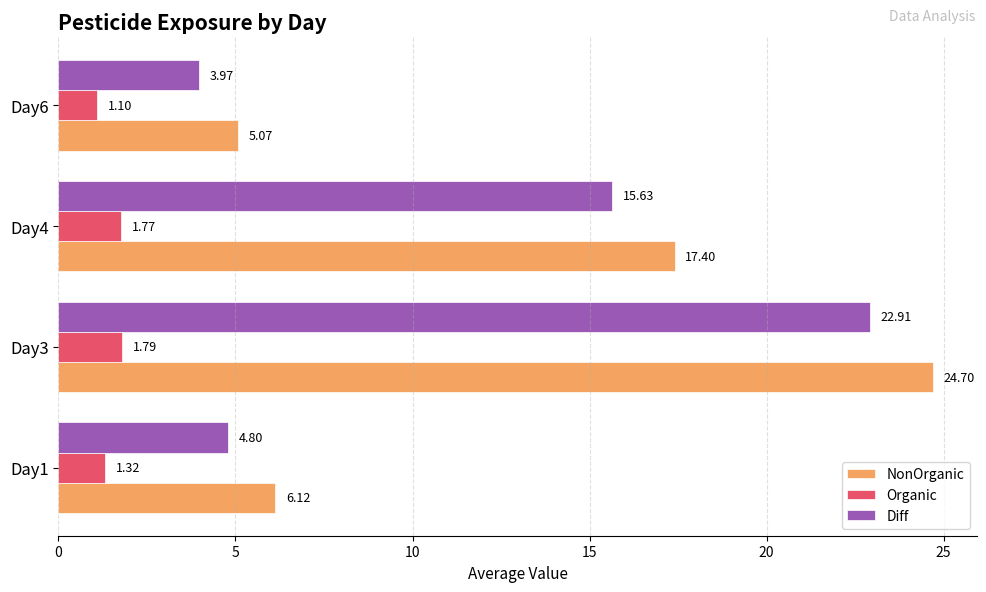

What is the difference between the Organic values at Day1 and Day3?

0.5